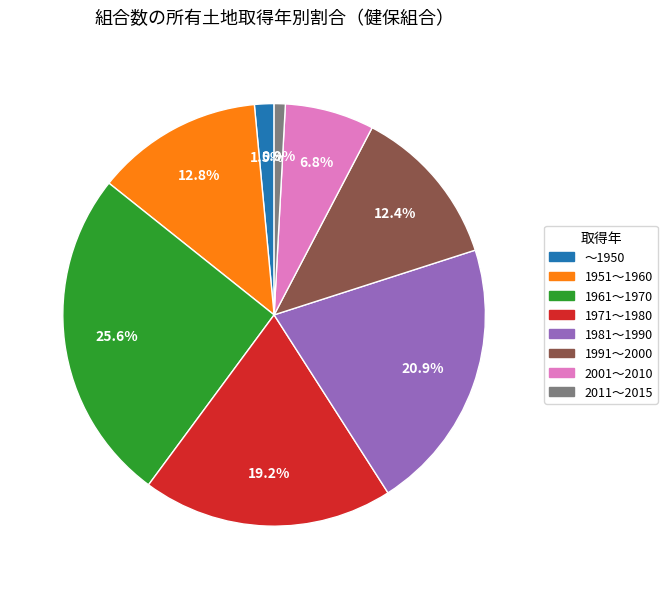

Which category has the biggest portion of the pie?

1961～1970